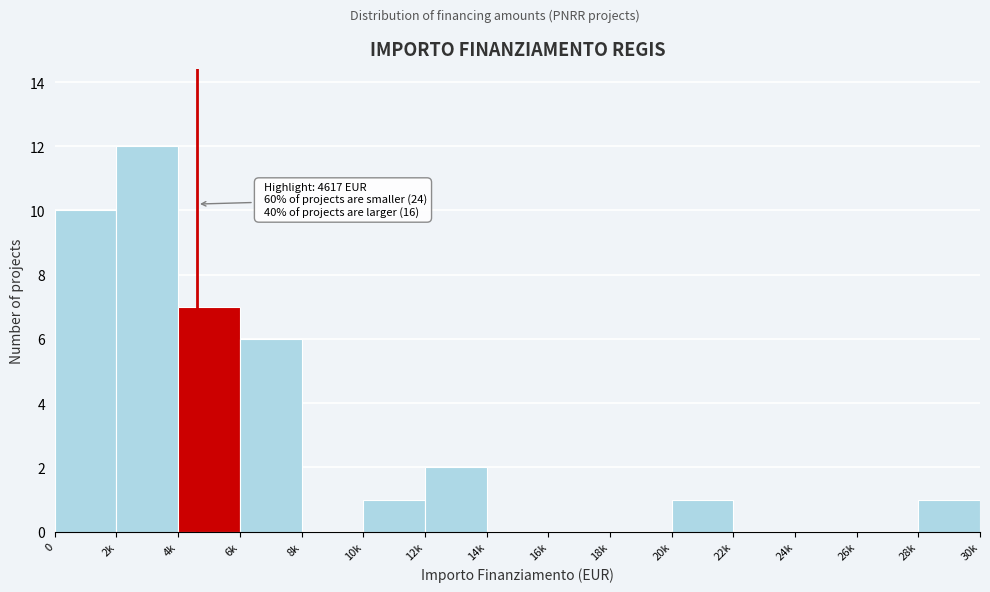

Reading left to right, what are all the values shown in this chart?

0=10	2k=12	4k=7	6k=6	8k=0	10k=1	12k=2	14k=0	16k=0	18k=0	20k=1	22k=0	24k=0	26k=0	28k=1